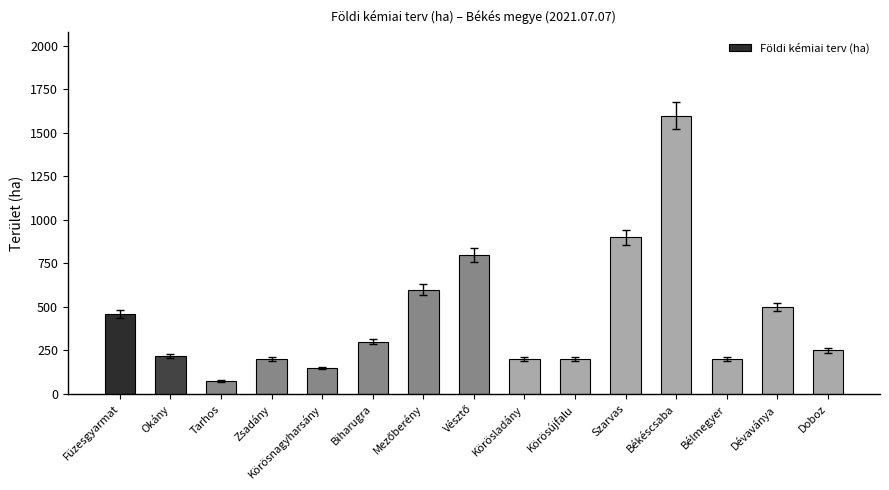

What position from the right is Bélmegyer?

3